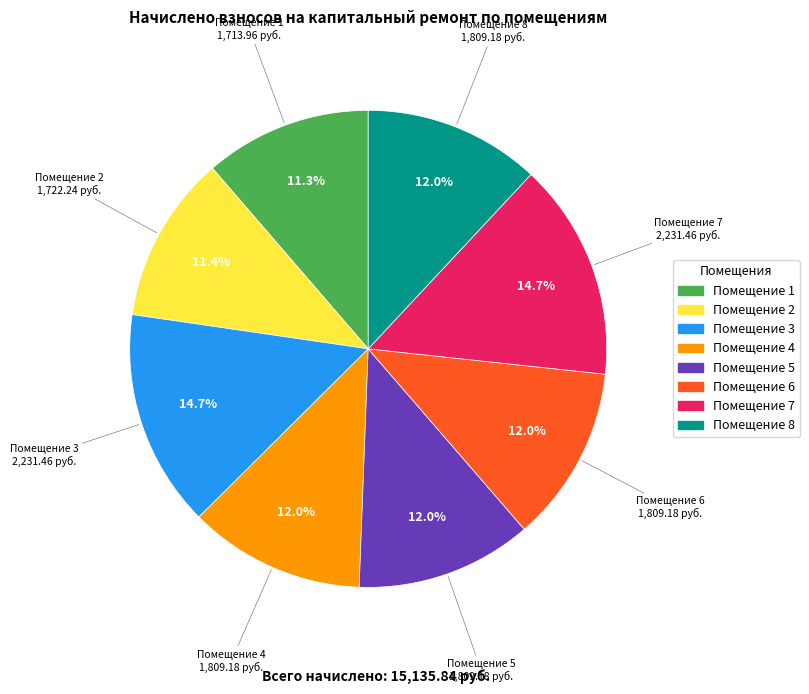

Does any single category account for the majority?

No